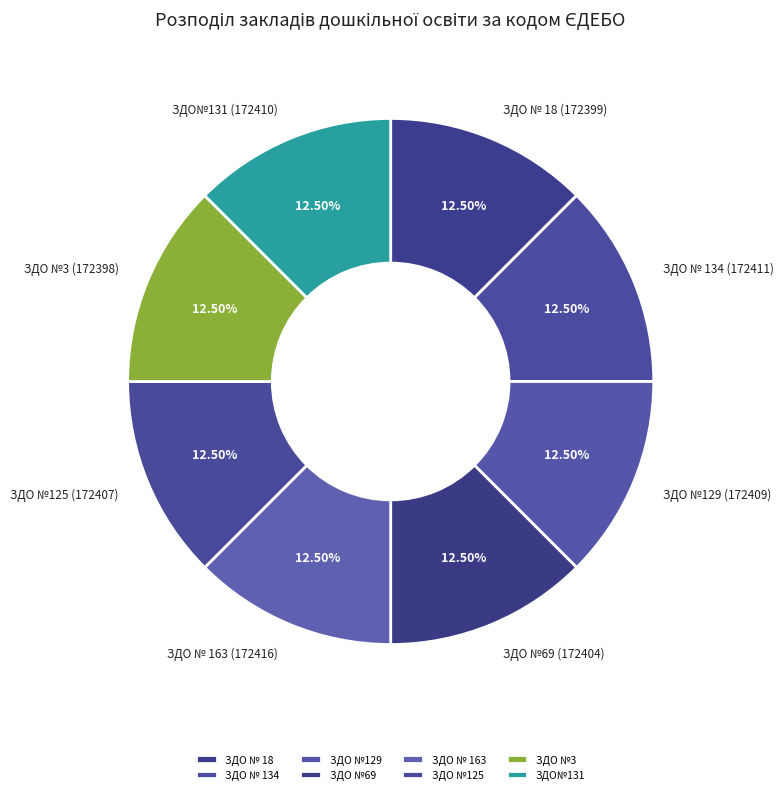

Combined, do ЗДО №69 and ЗДО№131 account for over 50%?

No